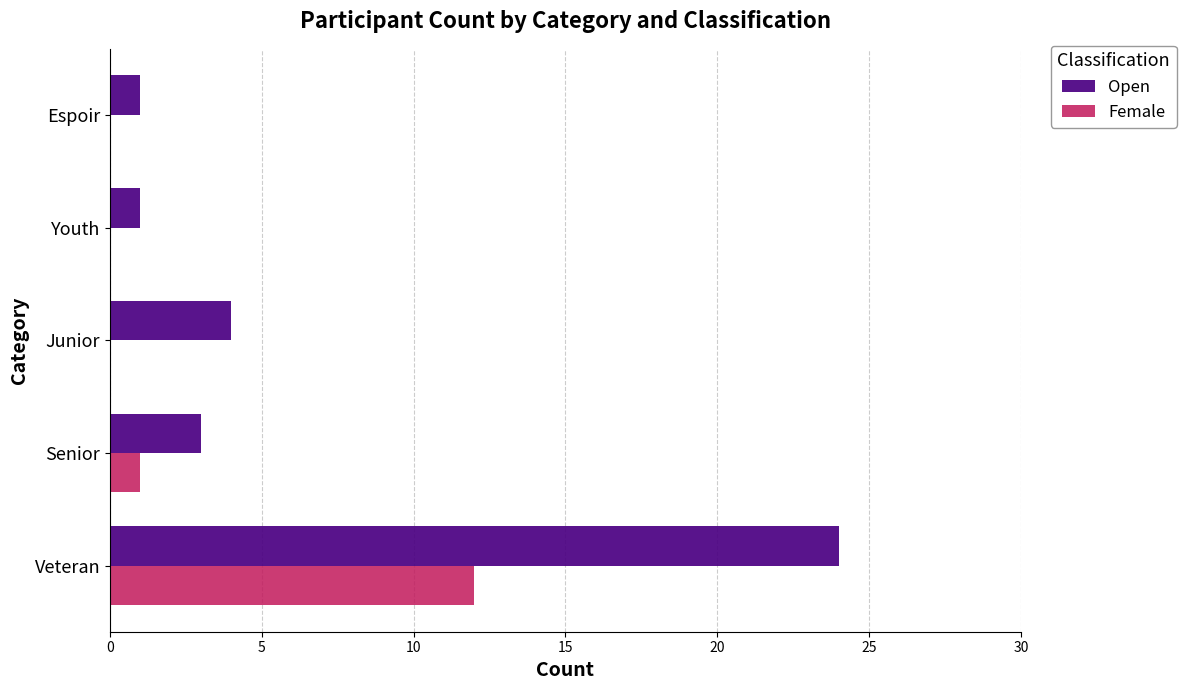

The value of Open at Veteran is 13. True or false?

False